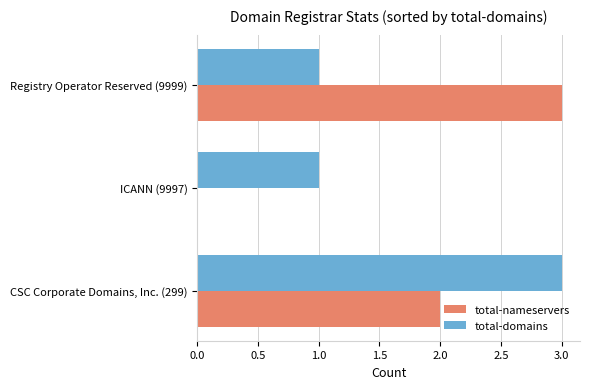

Is it true that total-nameservers equals 0 at ICANN (9997)?

True